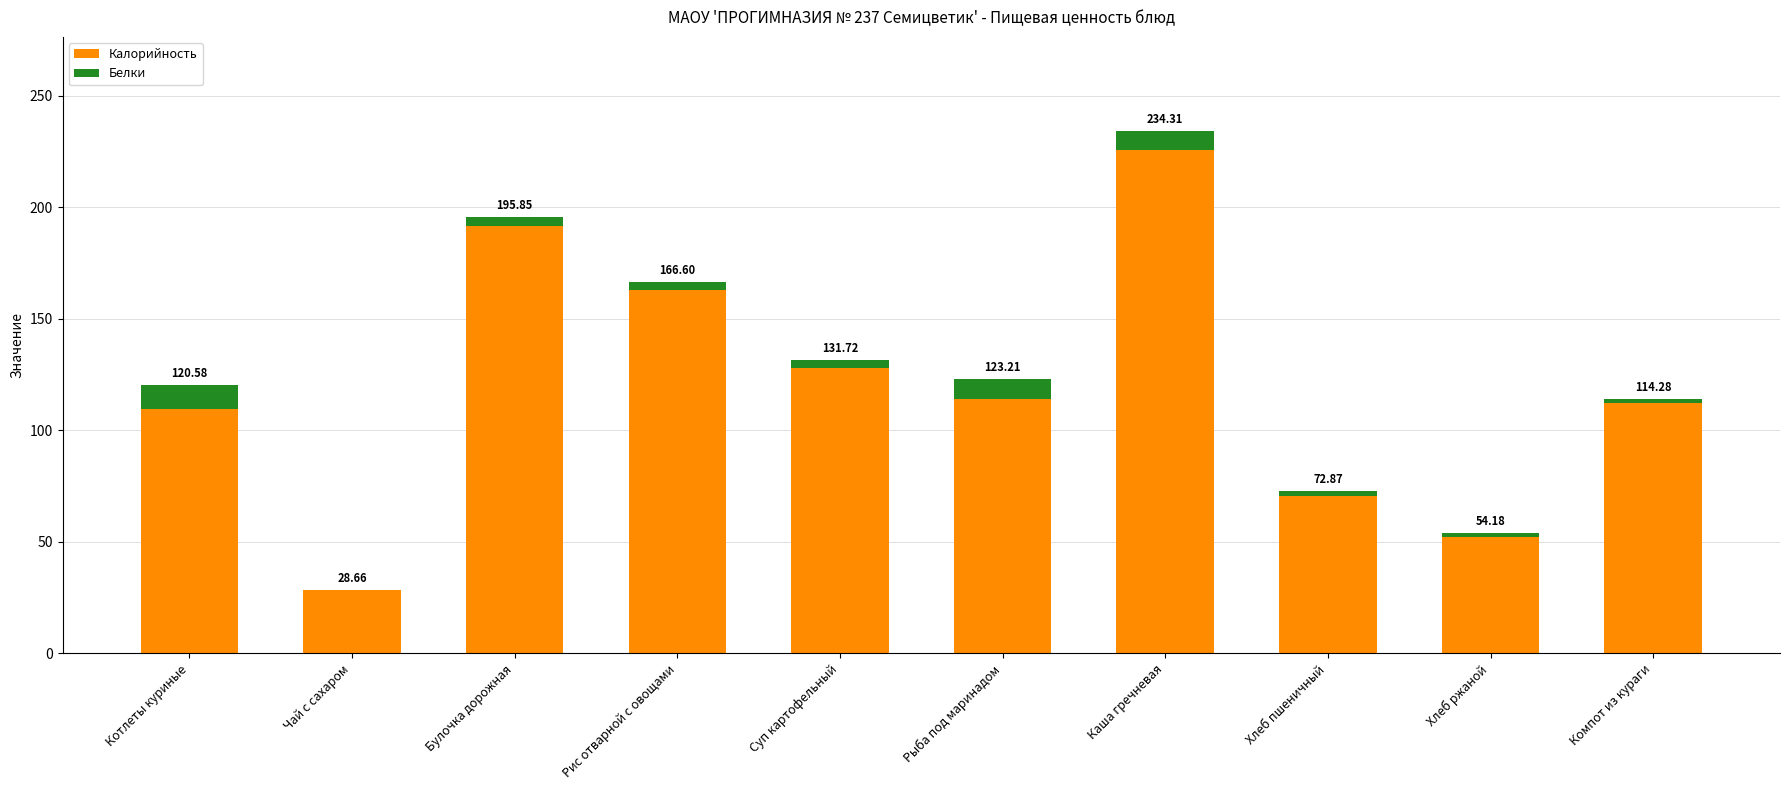

What is the approximate value of Калорийность at Суп картофельный?

128.2